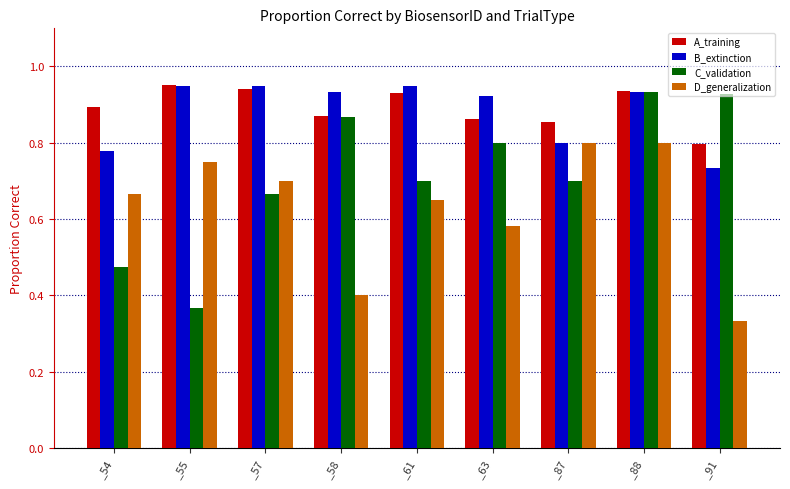

Is it true that B_extinction equals 0.4 at _54?

False